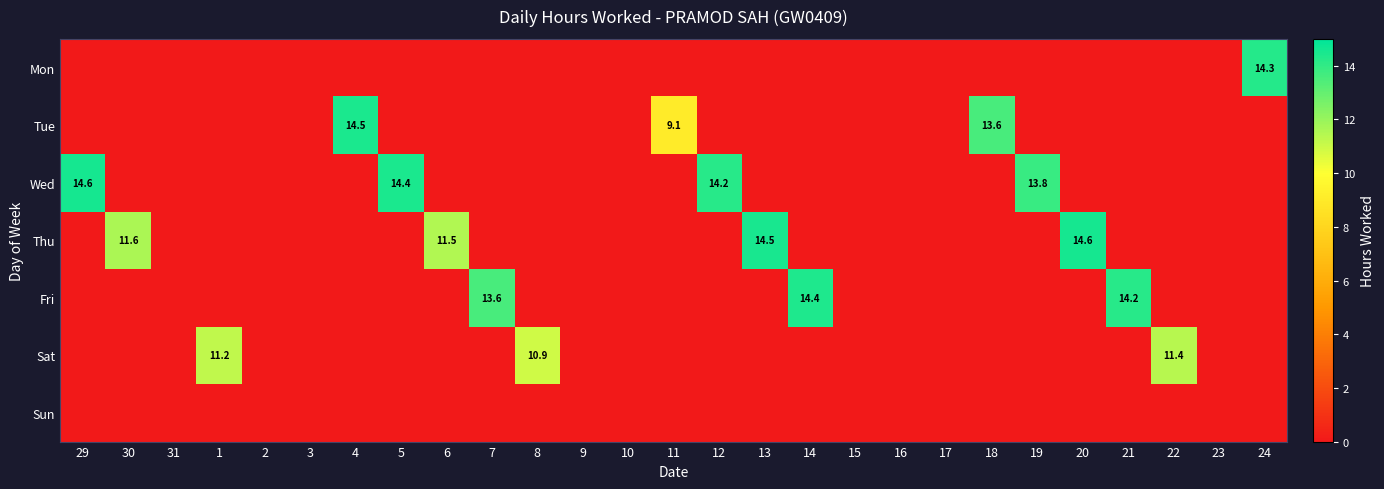

The Fri series shows 14.2 at 21. True or false?

True